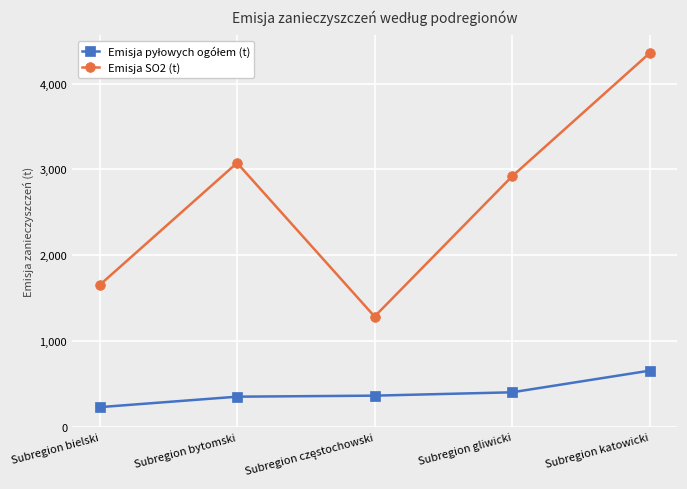

Which series has the largest total across all categories?

Emisja SO2 (t)